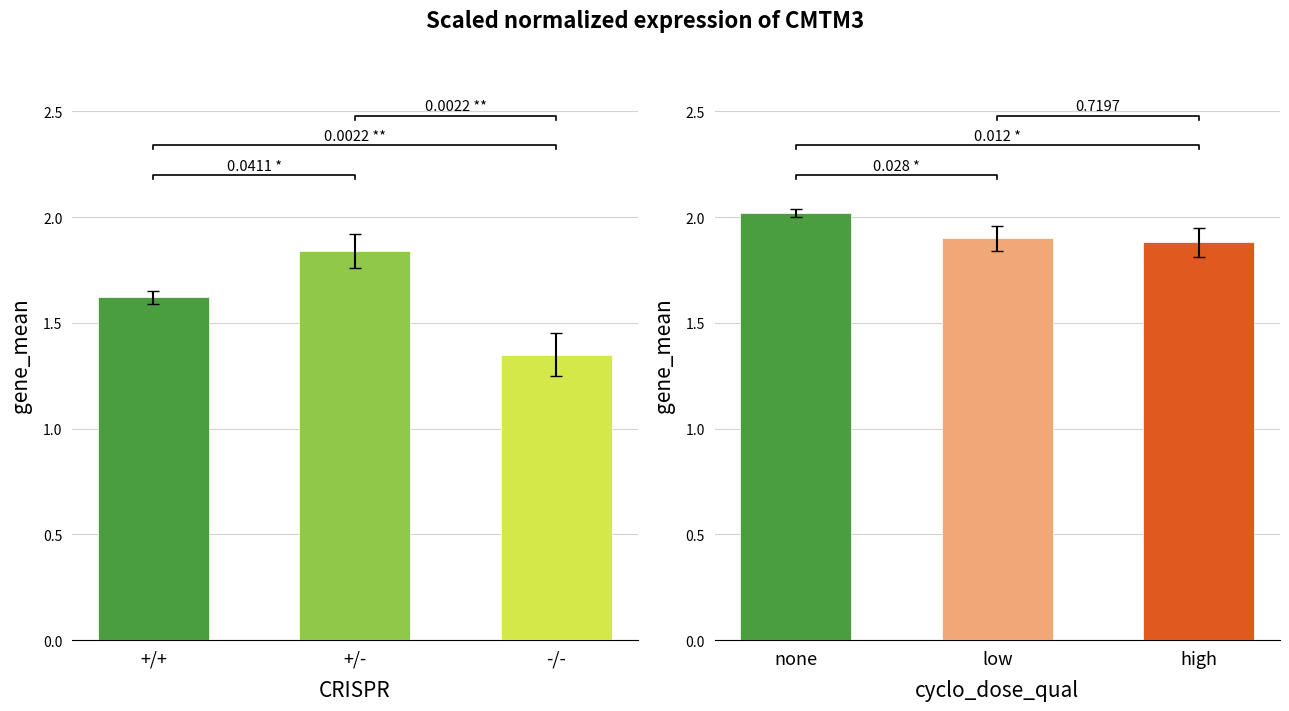

The value of CRISPR at -/- is 1.8. True or false?

False